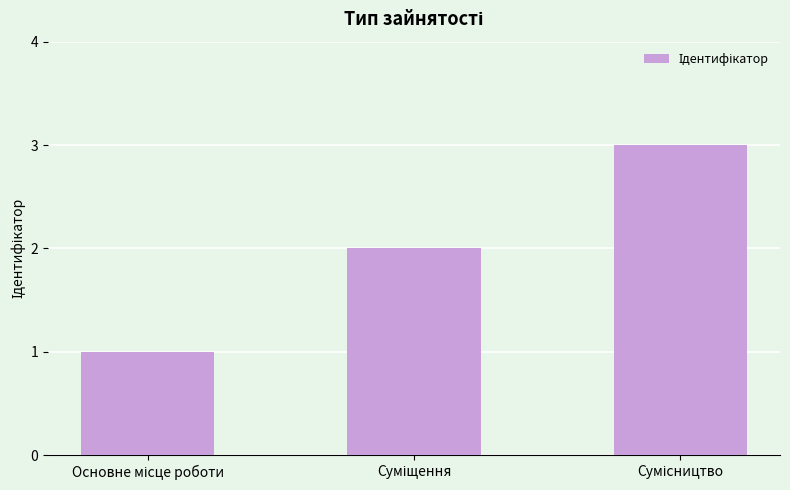

What is the sum of all values?

6